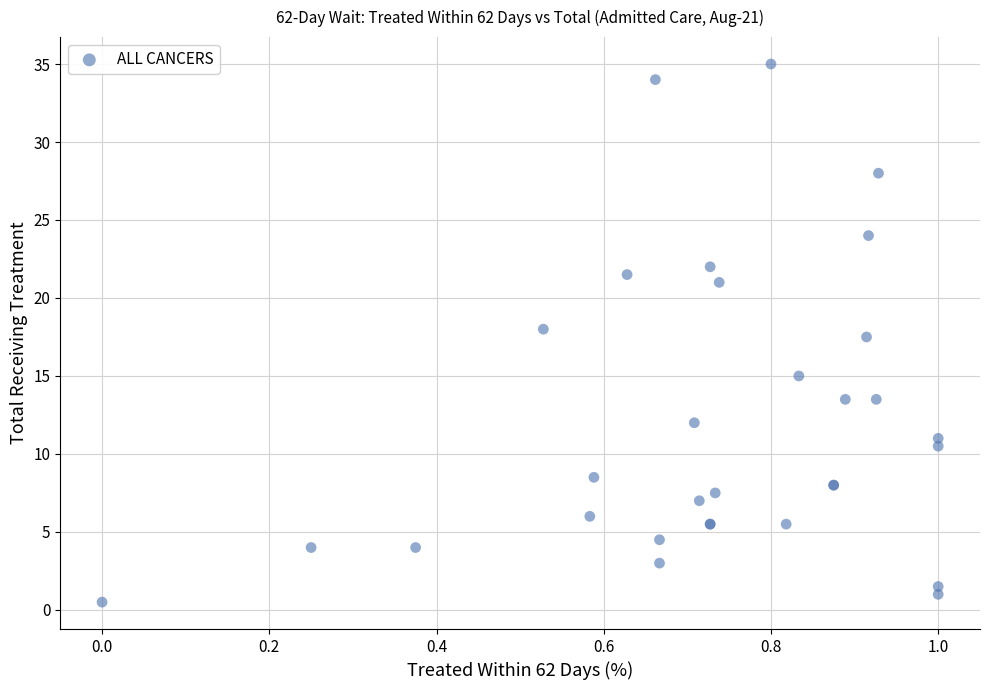

What Y value in the scatter plot is closest to 17?

17.5